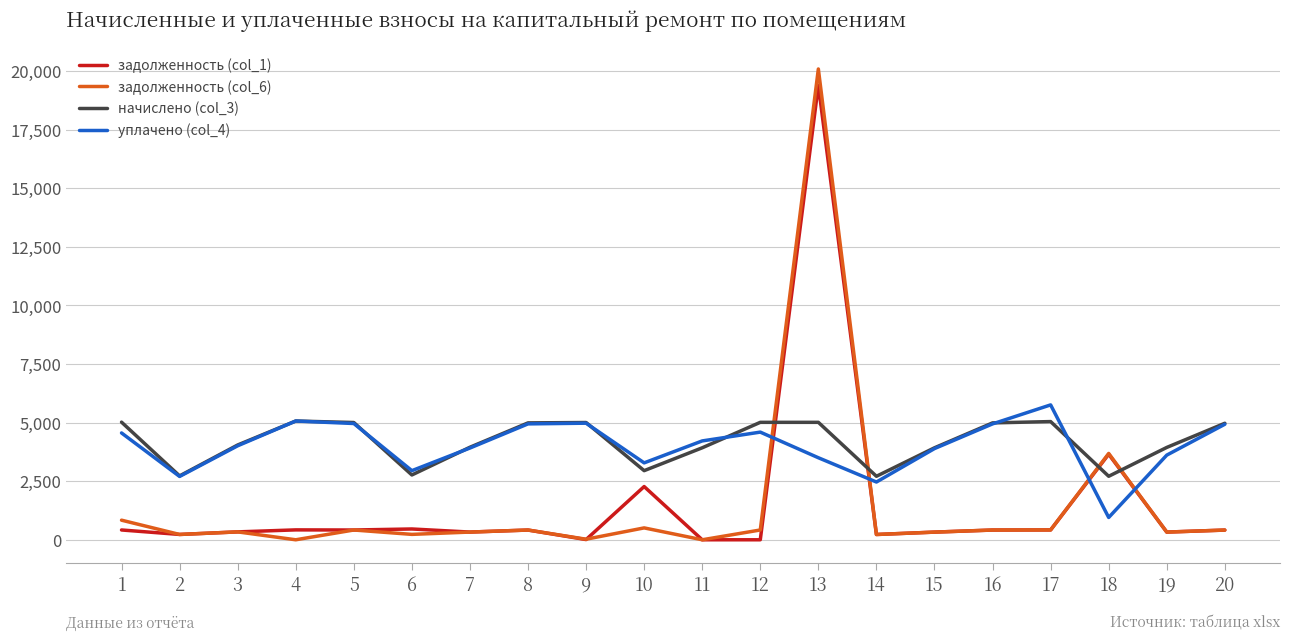

How many values in the уплачено (col_4) series exceed 4217?

10